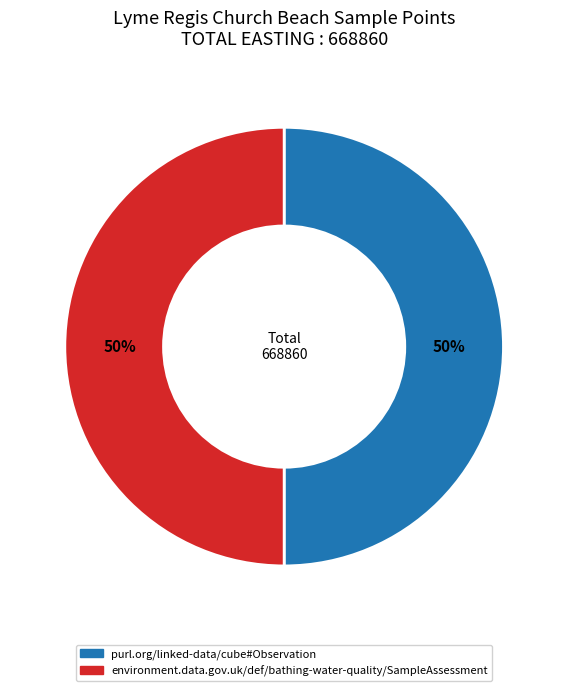

To the nearest percent, what is the average slice percentage?

50%